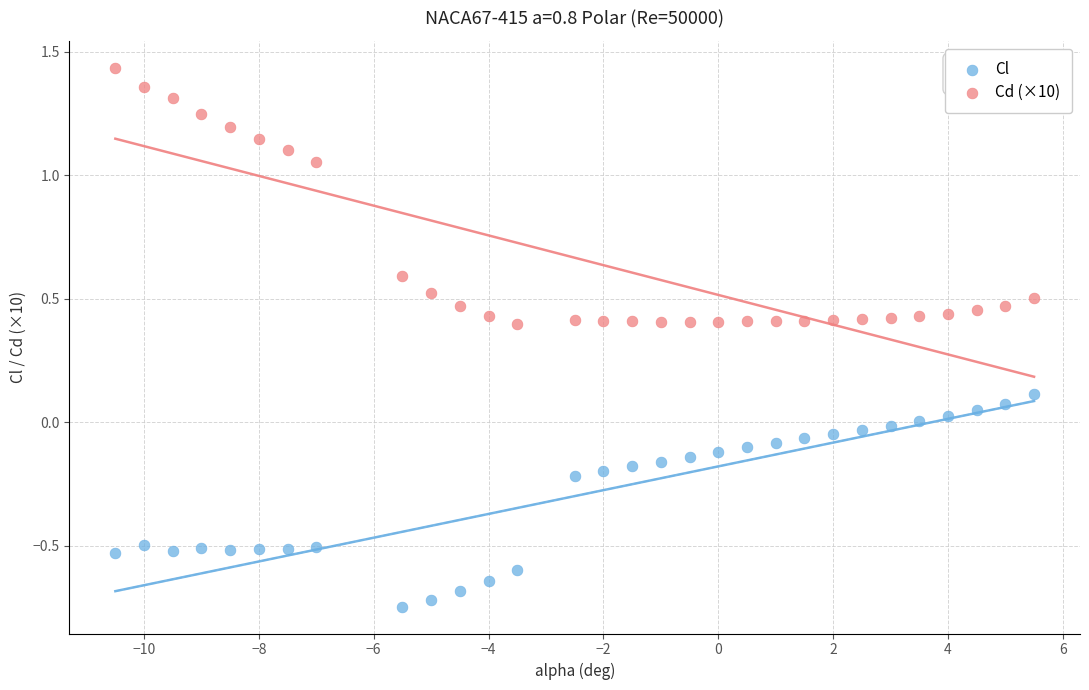

Which series has the largest Y range (max minus min)?

Cd (×10)